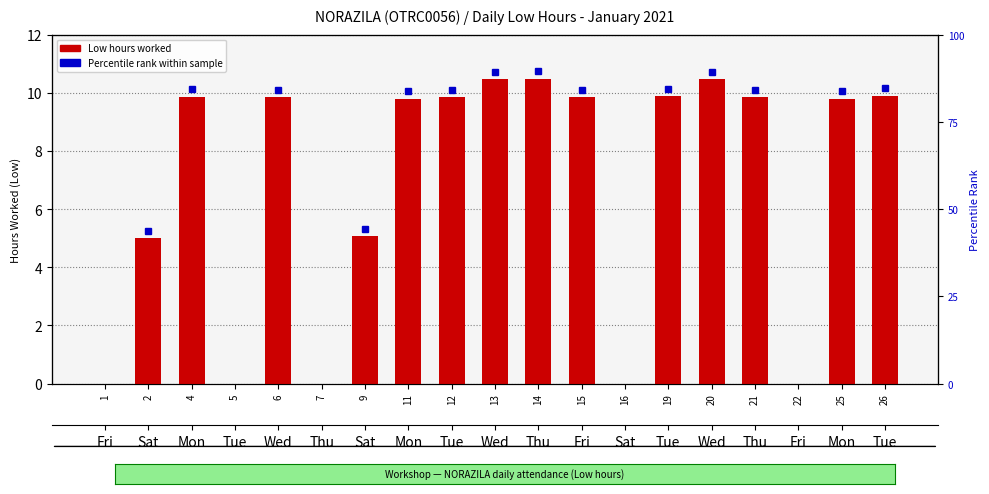

List the labels in order of value, largest first.

14, 13, 20, 26, 19, 4, 6, 12, 15, 21, 11, 25, 9, 2, 1, 5, 7, 16, 22